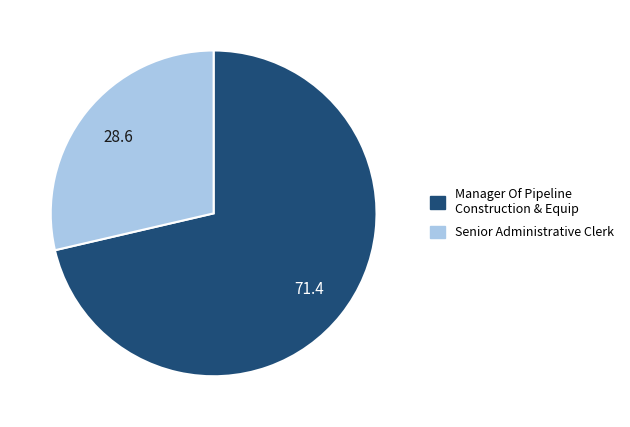

Combined, do Manager Of Pipeline Construction & Equip and Senior Administrative Clerk account for over 50%?

Yes